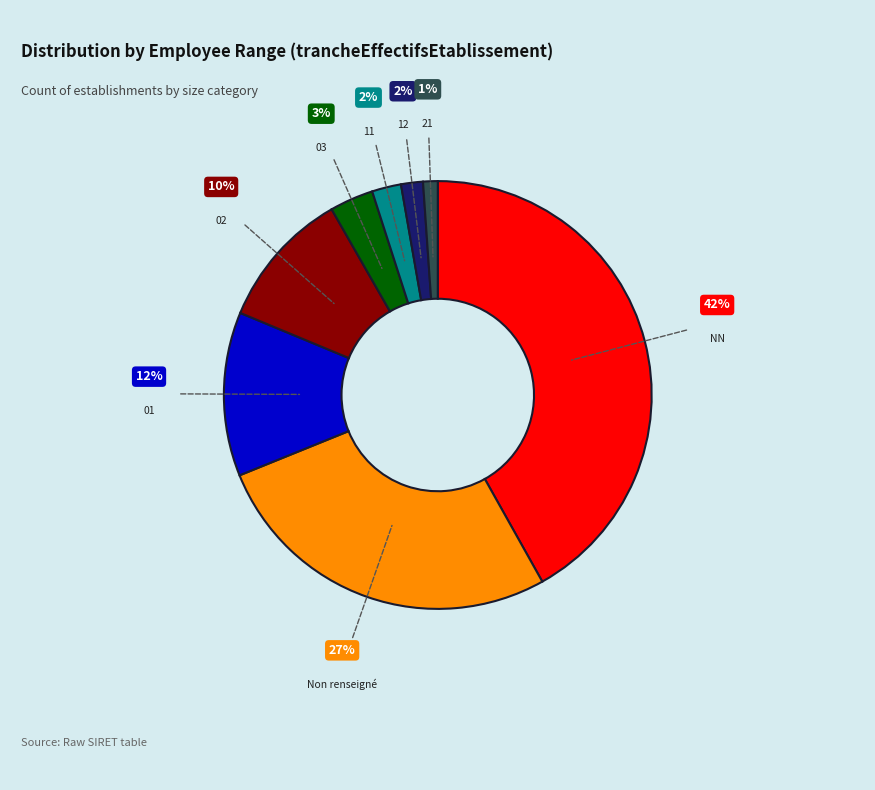

What percentage is the 03 slice, to the nearest percent?

3%